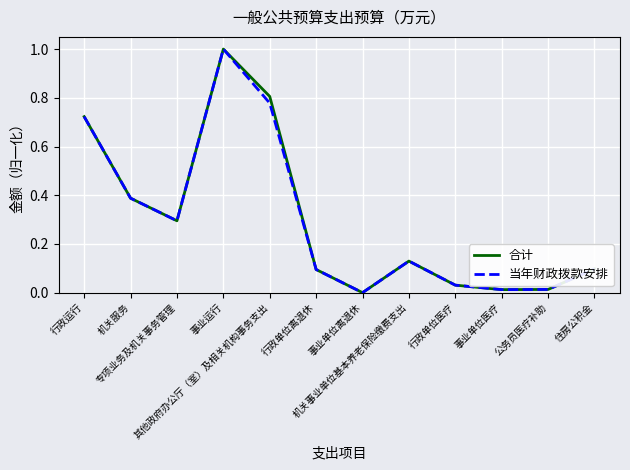

What is the maximum value shown in the chart?

1.0